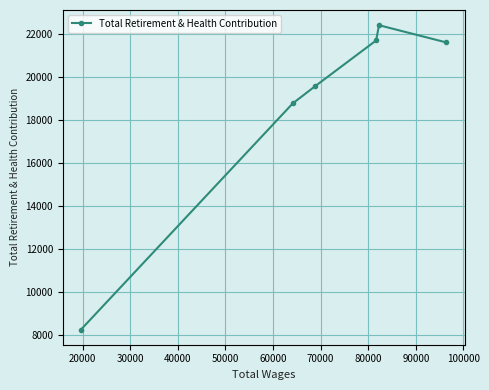

What is the smallest value displayed?

8233